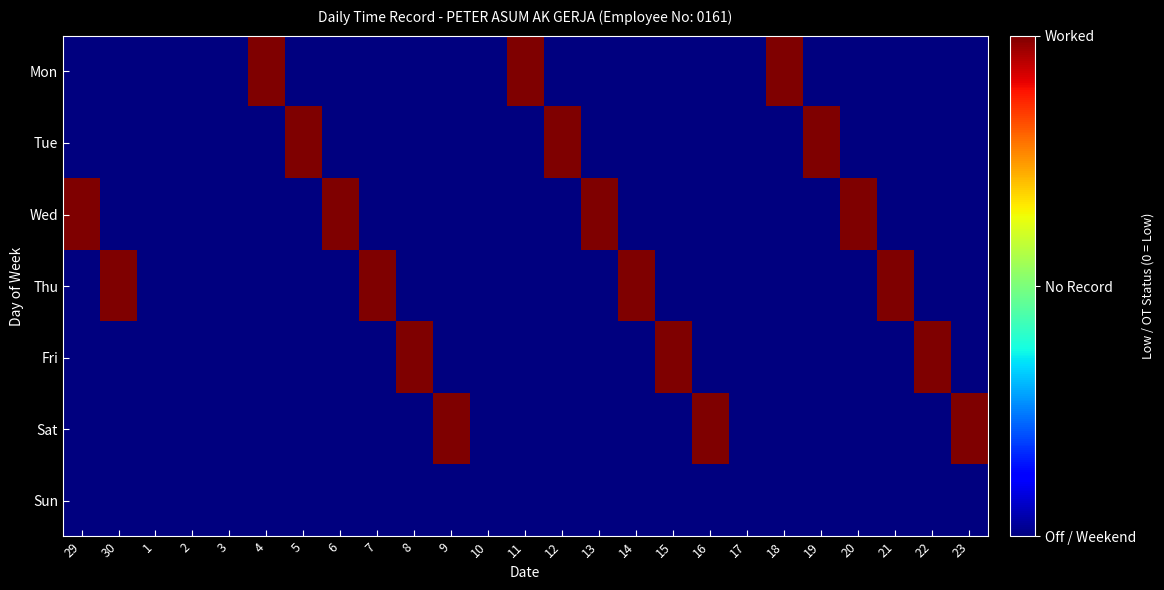

Rank the series at 30 from lowest to highest value.

Mon, Tue, Wed, Fri, Sat, Sun, Thu